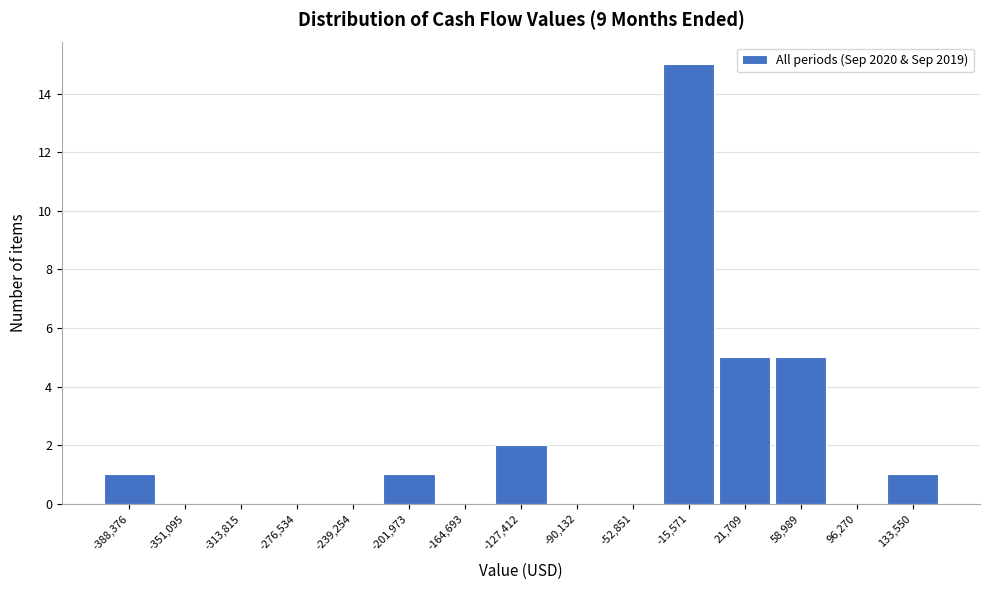

Reading left to right, what are all the values shown in this chart?

-388,376=1	-351,095=0	-313,815=0	-276,534=0	-239,254=0	-201,973=1	-164,693=0	-127,412=2	-90,132=0	-52,851=0	-15,571=15	21,709=5	58,989=5	96,270=0	133,550=1